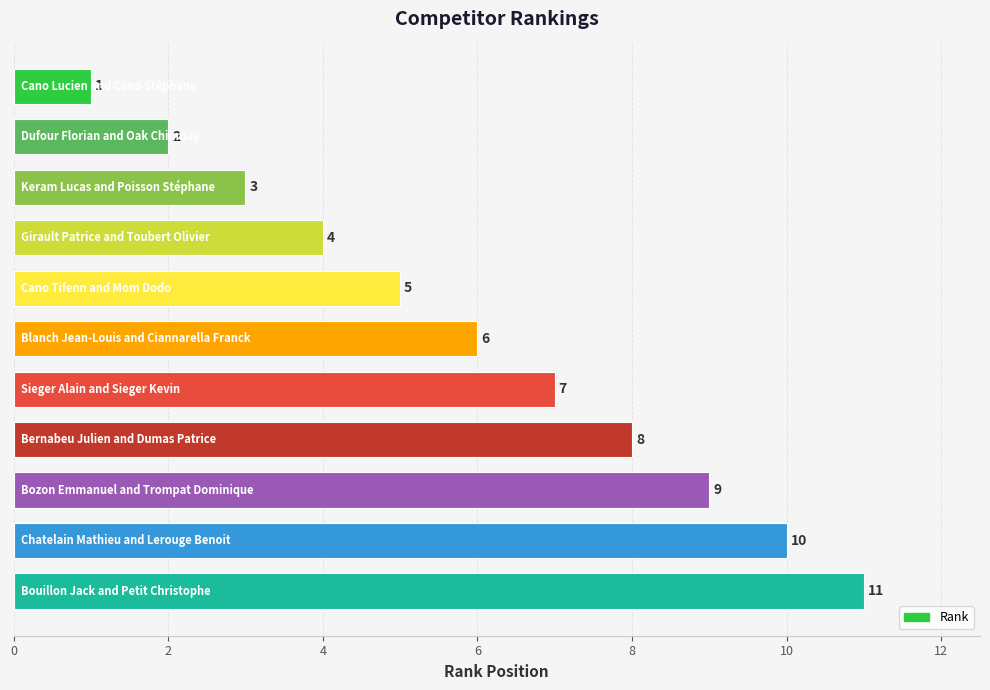

What is the greatest value displayed?

11